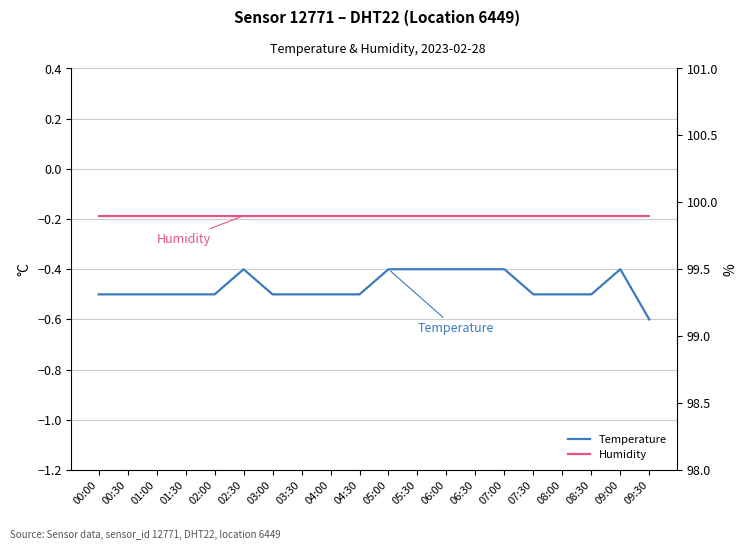

How many data points does each series have?

20